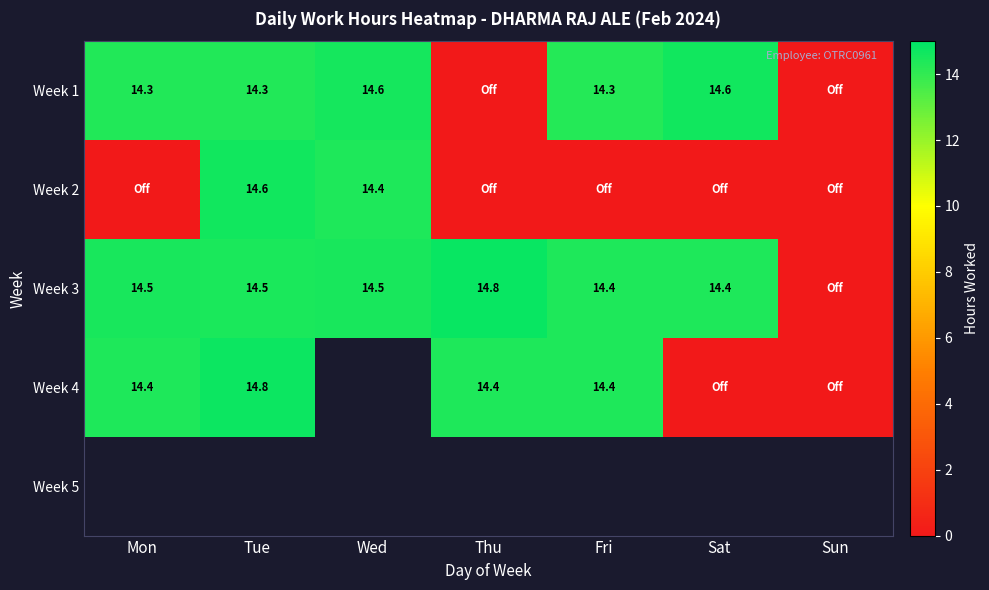

At which category does the chart reach its peak across all series?

Thu